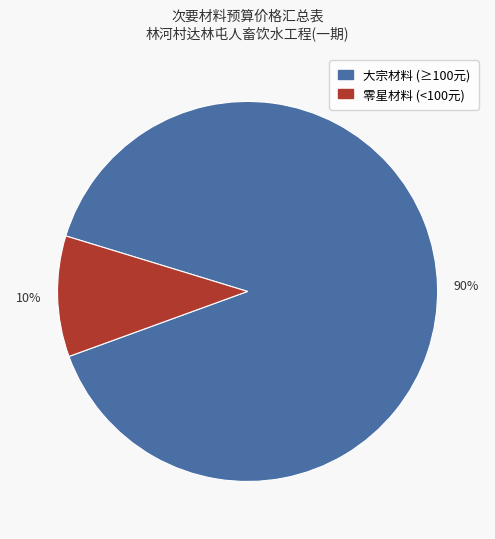

To the nearest percent, what is the average slice percentage?

50%